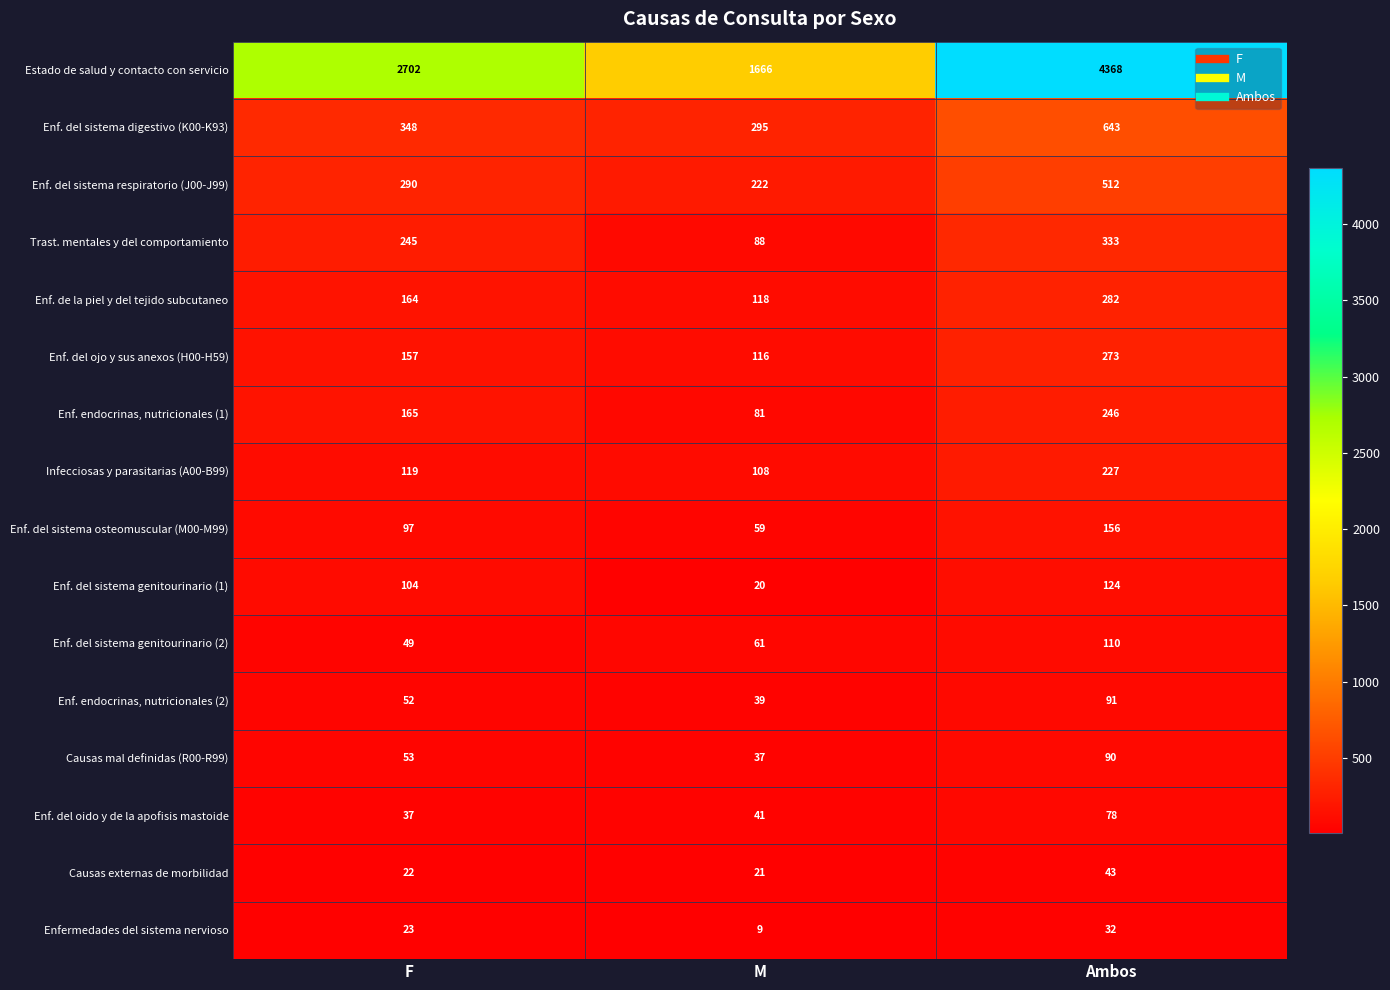

Rank the series by their maximum value, from lowest to highest.

Enfermedades del sistema nervioso, Causas externas de morbilidad, Enf. del oido y de la apofisis mastoide, Causas mal definidas (R00-R99), Enf. endocrinas, nutricionales (2), Enf. del sistema genitourinario (2), Enf. del sistema genitourinario (1), Enf. del sistema osteomuscular (M00-M99), Infecciosas y parasitarias (A00-B99), Enf. endocrinas, nutricionales (1), Enf. del ojo y sus anexos (H00-H59), Enf. de la piel y del tejido subcutaneo, Trast. mentales y del comportamiento, Enf. del sistema respiratorio (J00-J99), Enf. del sistema digestivo (K00-K93), Estado de salud y contacto con servicio